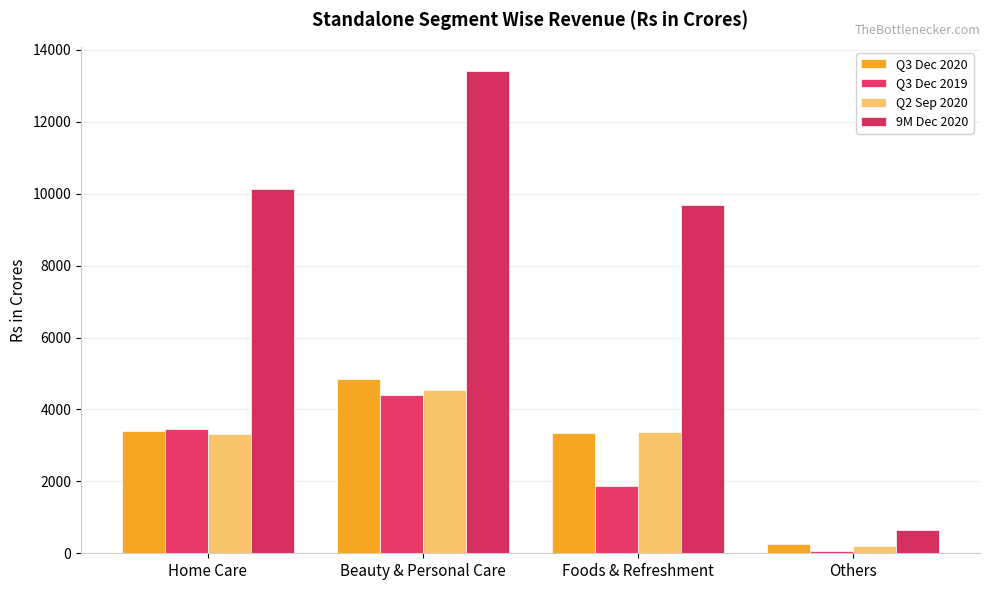

What is the label of the 2nd bar from the left?

Beauty & Personal Care